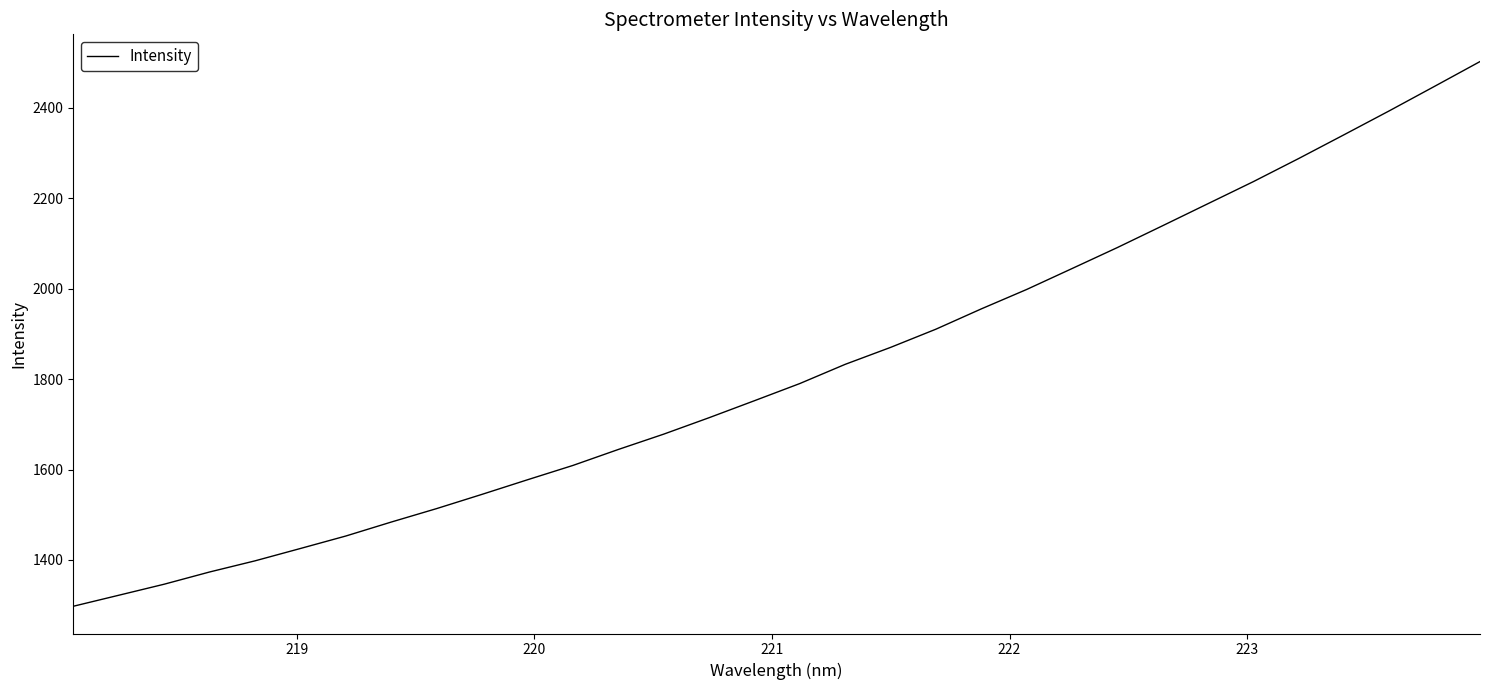

What is the maximum value shown in the chart?

2502.3